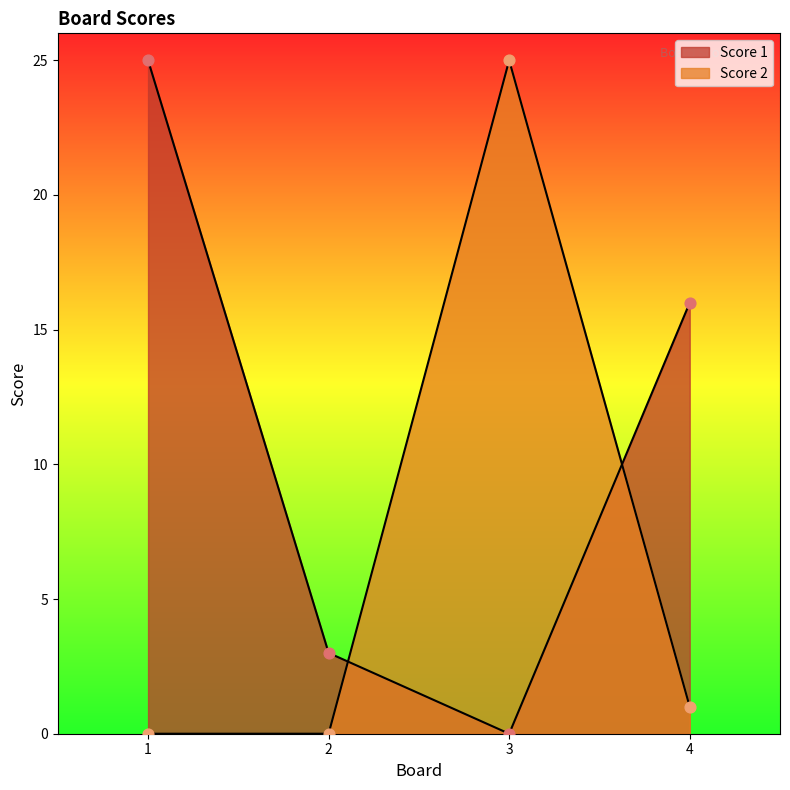

At how many categories does at least one series exceed 13?

3